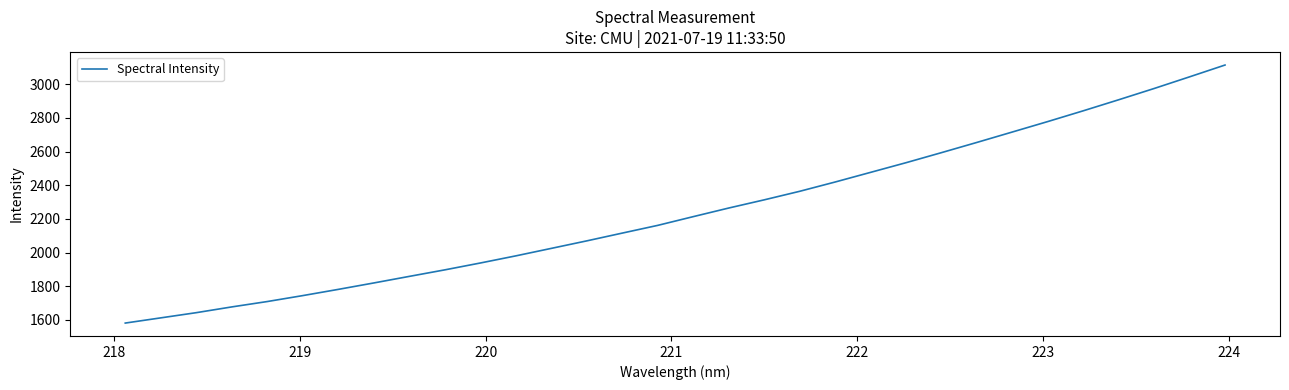

How many lines are shown in the chart?

1